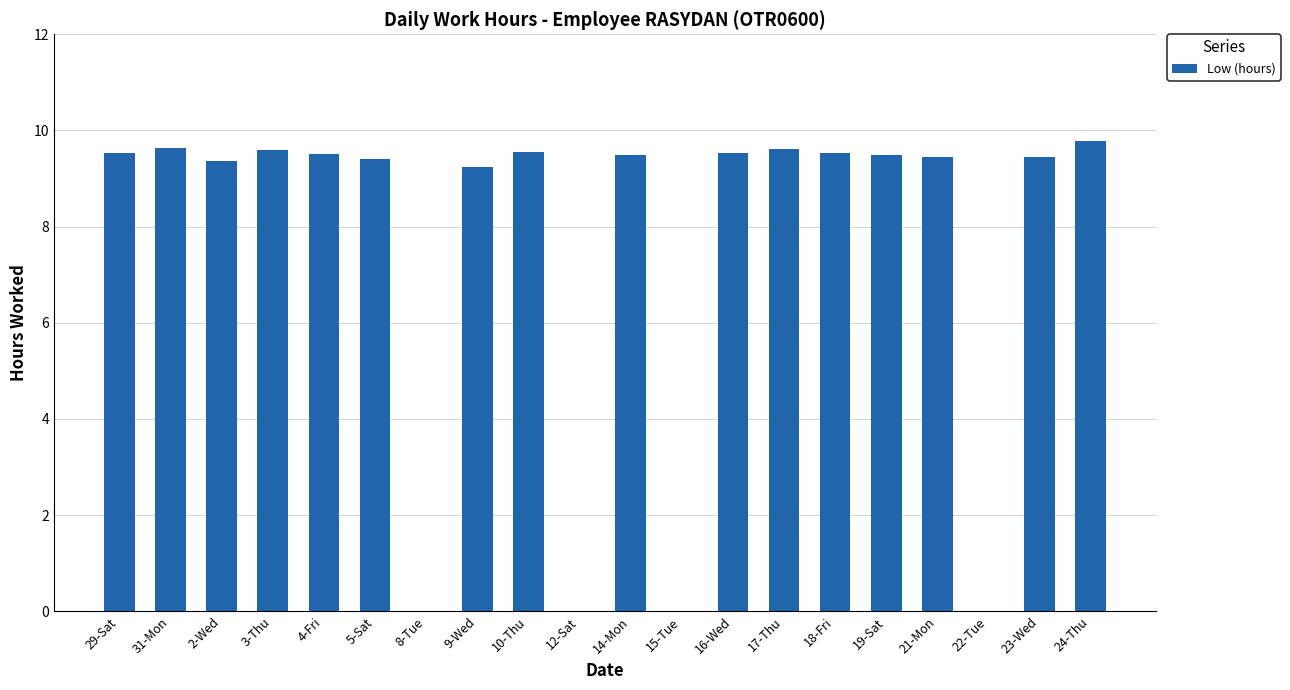

What is the sum of the values at 29-Sat and 24-Thu?

19.3